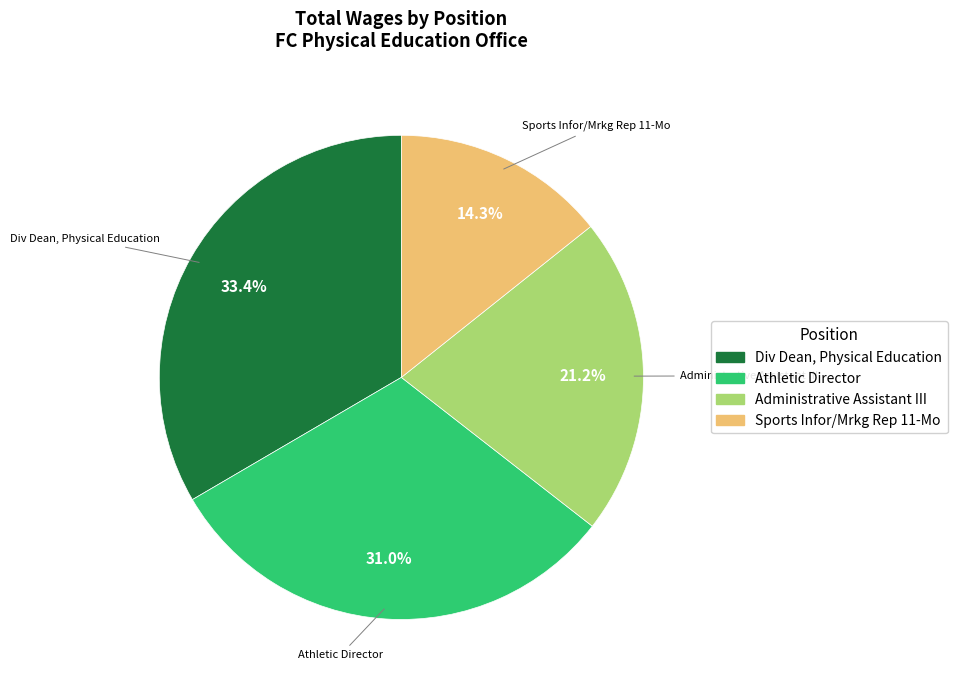

Count the number of slices in the pie.

4